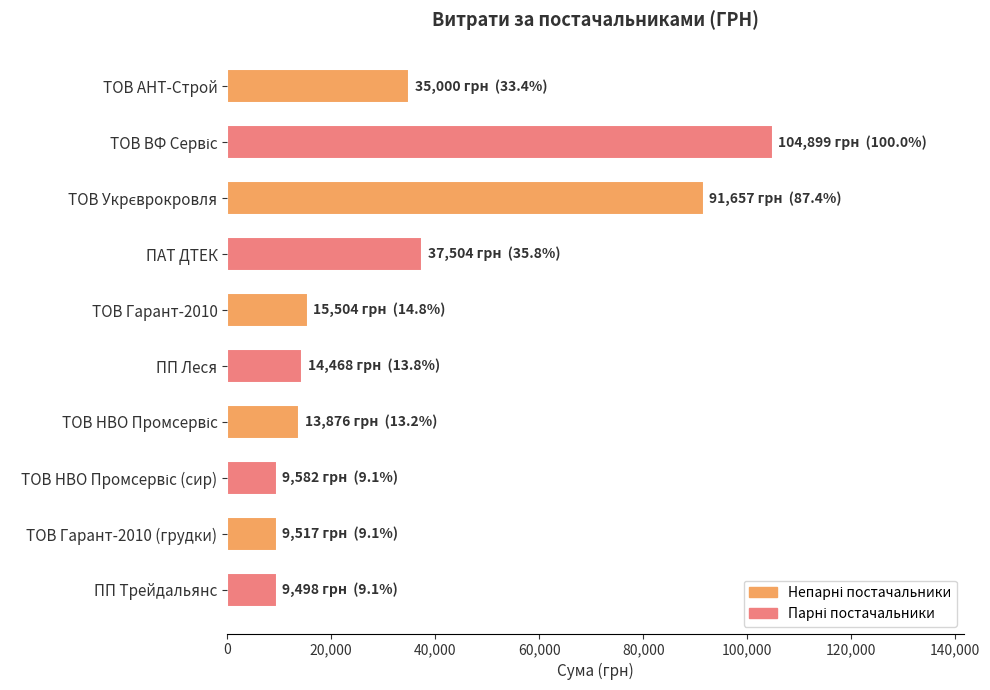

What is the average value?

34150.5